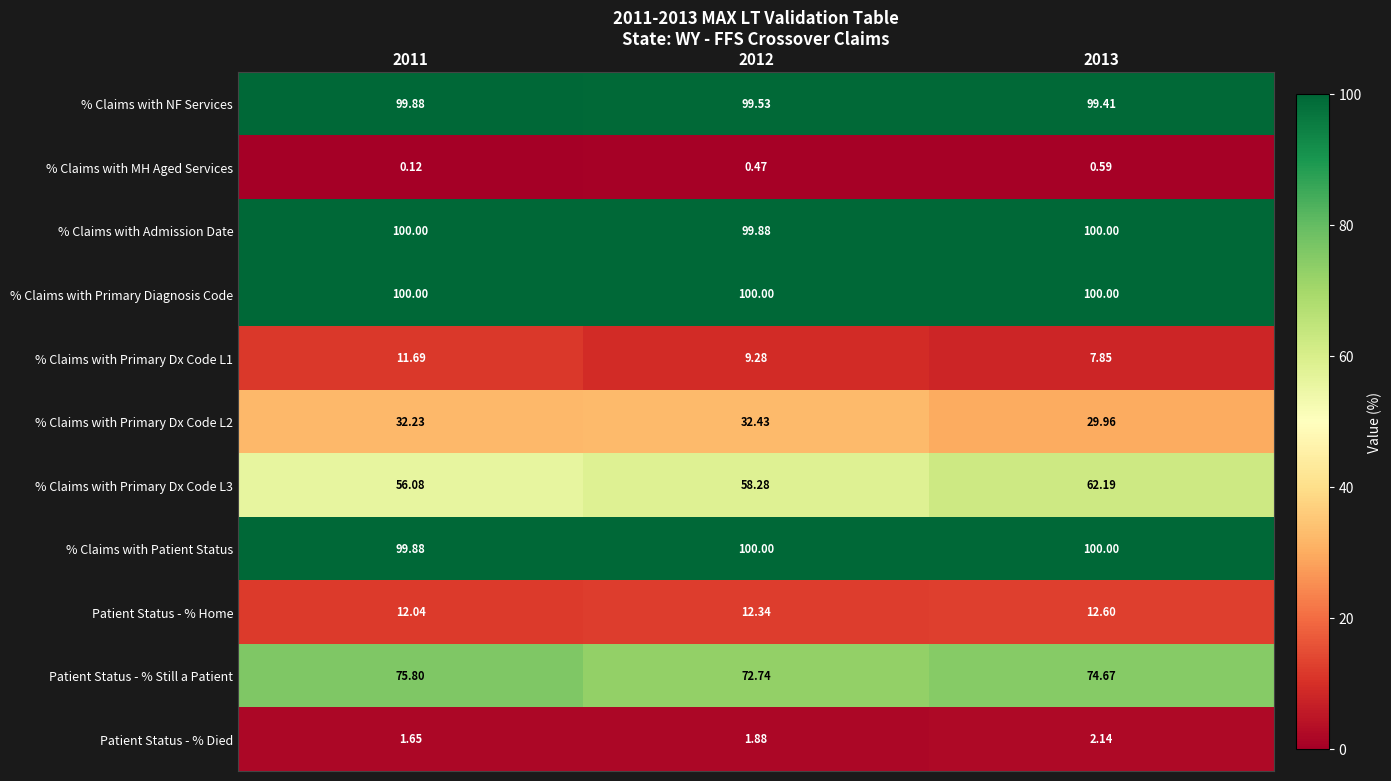

At which category is the sum across all series the highest?

2013